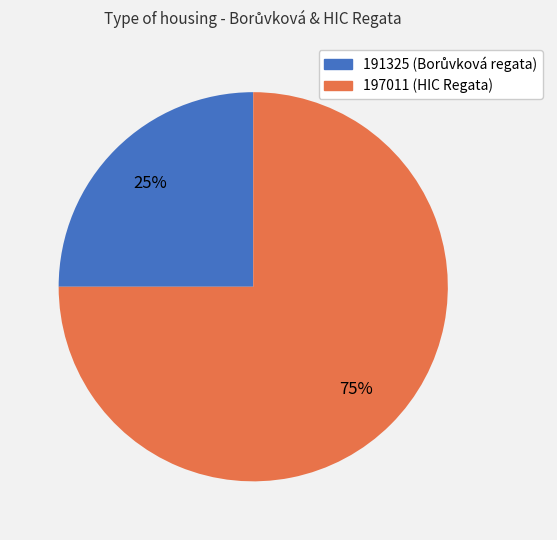

To the nearest percent, what is the combined percentage of 191325 and 197011?

100%